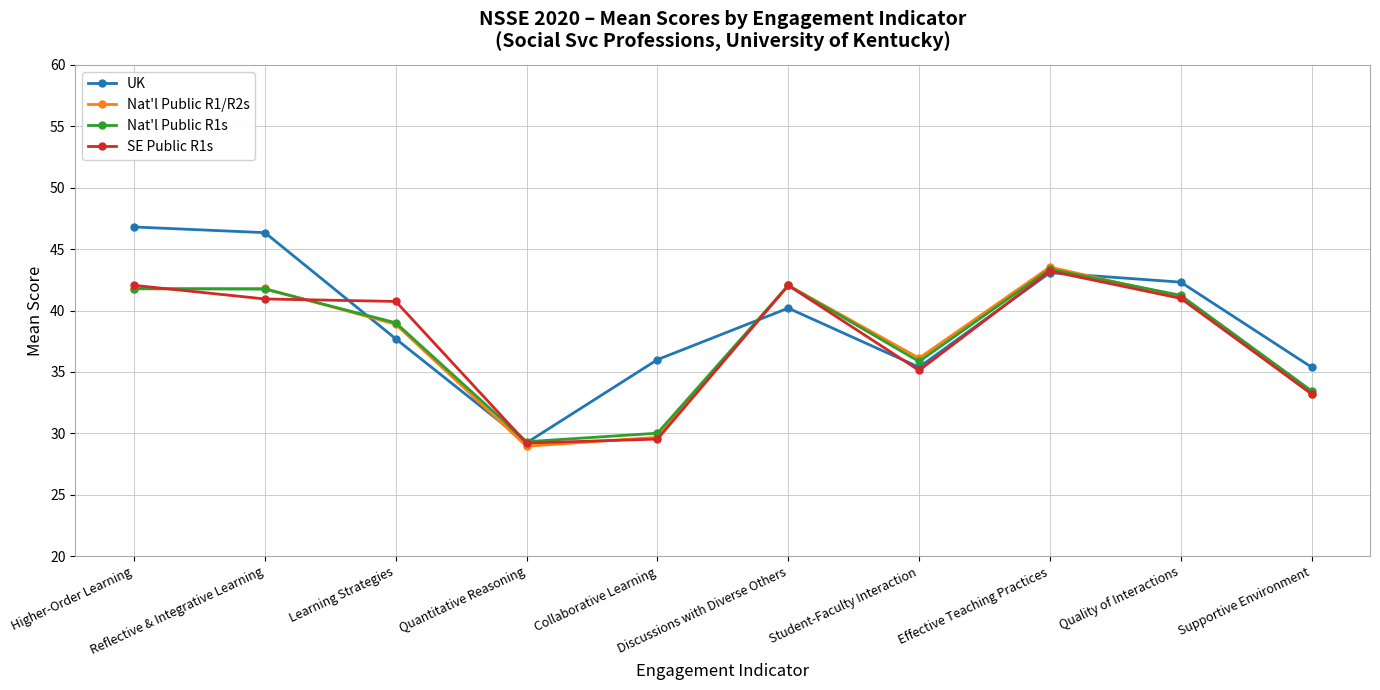

True or false: SE Public R1s and Nat'l Public R1/R2s cross at least once.

True